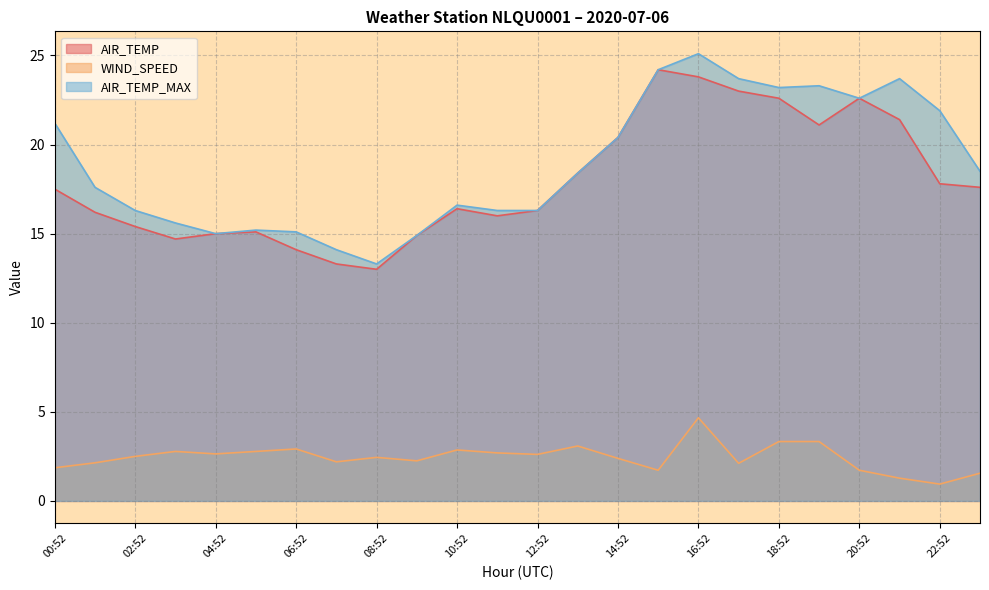

Rank the categories by AIR_TEMP_MAX value from lowest to highest.

08:52, 07:52, 09:52, 04:52, 06:52, 05:52, 03:52, 02:52, 11:52, 12:52, 10:52, 01:52, 13:52, 23:52, 14:52, 00:52, 22:52, 20:52, 18:52, 19:52, 17:52, 21:52, 15:52, 16:52